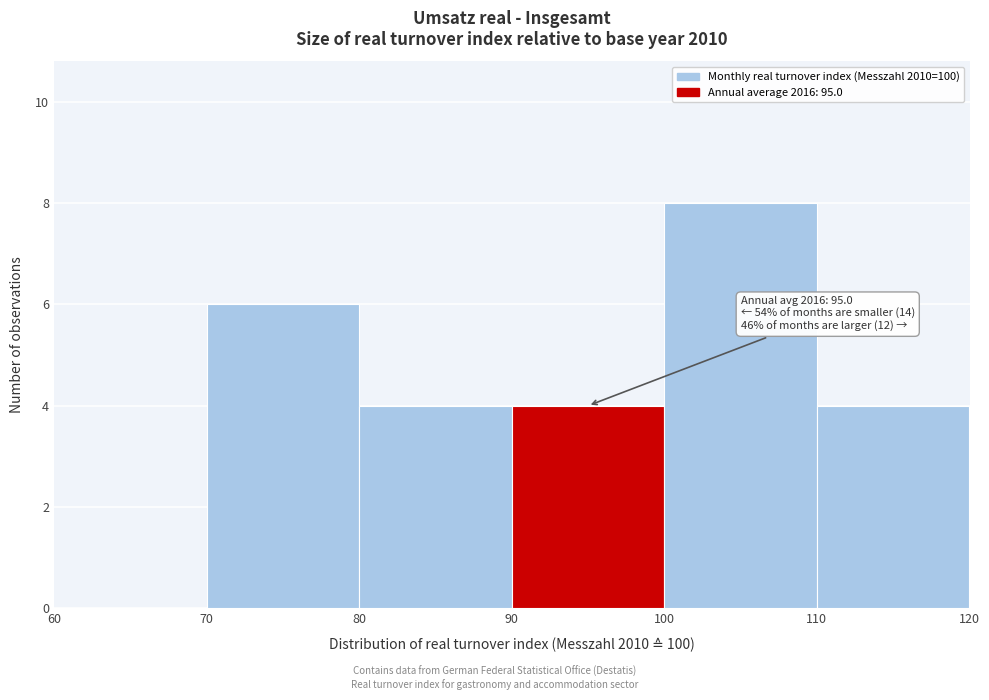

Over which range of the x-axis is the bar tallest?

100 to 110